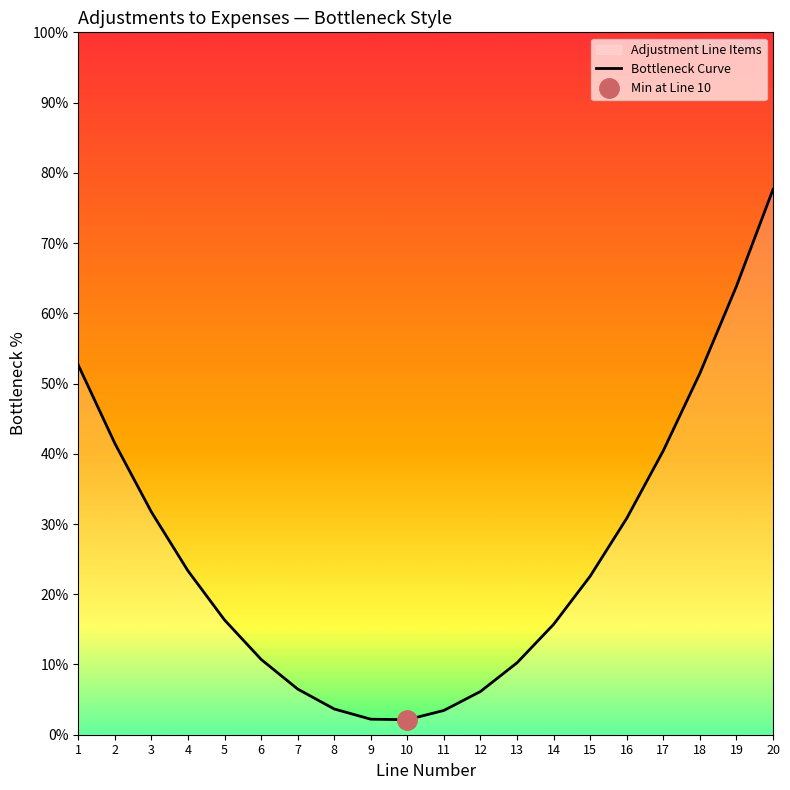

The chart shows a value of 40.4 at 17. True or false?

True